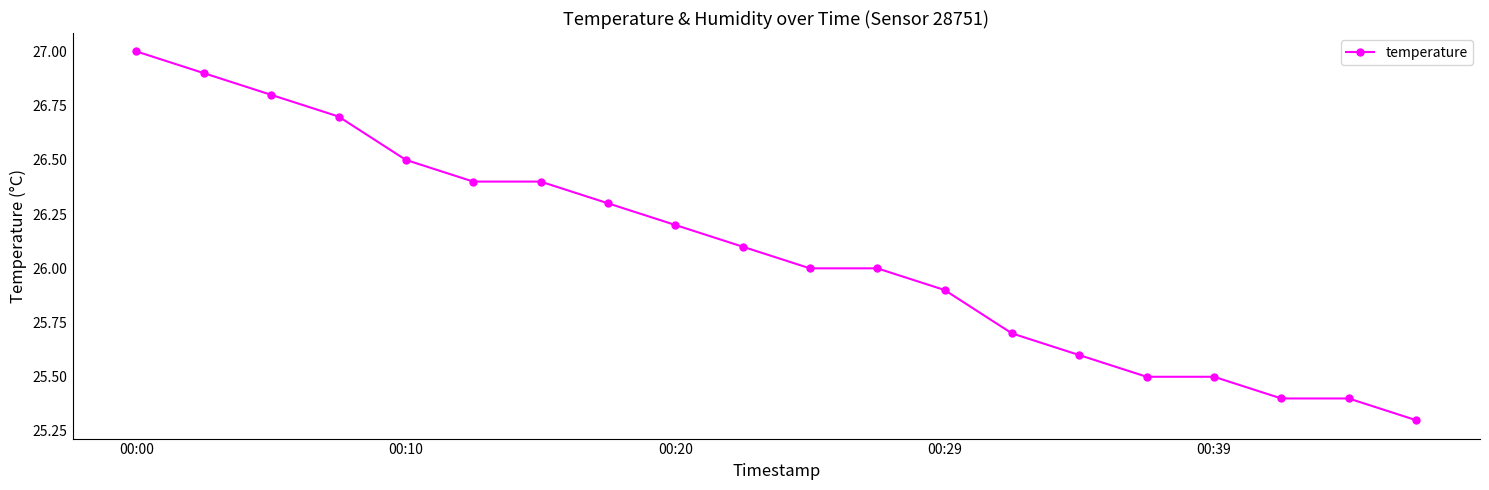

What is the value of the 5th point from the left?

26.5